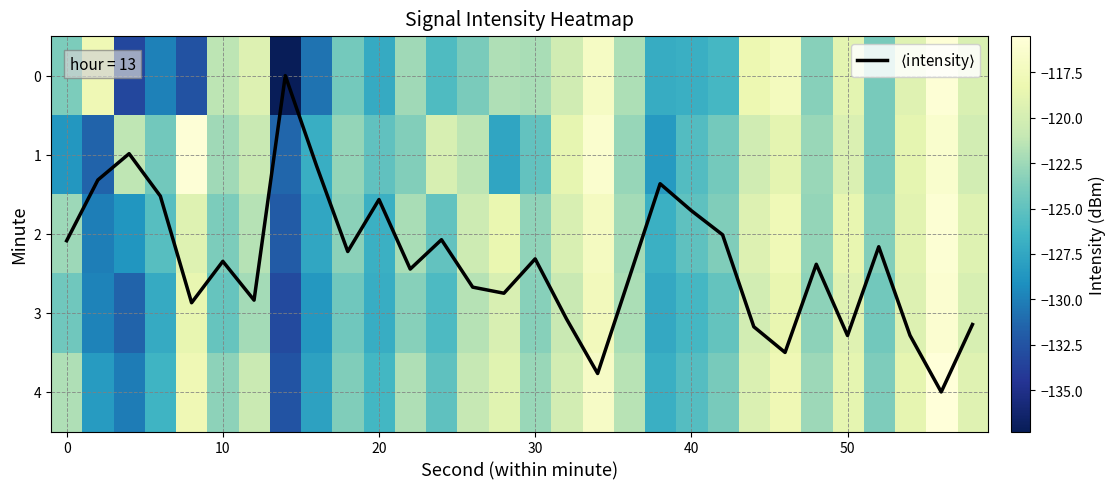

What is the smallest value displayed?

-137.3